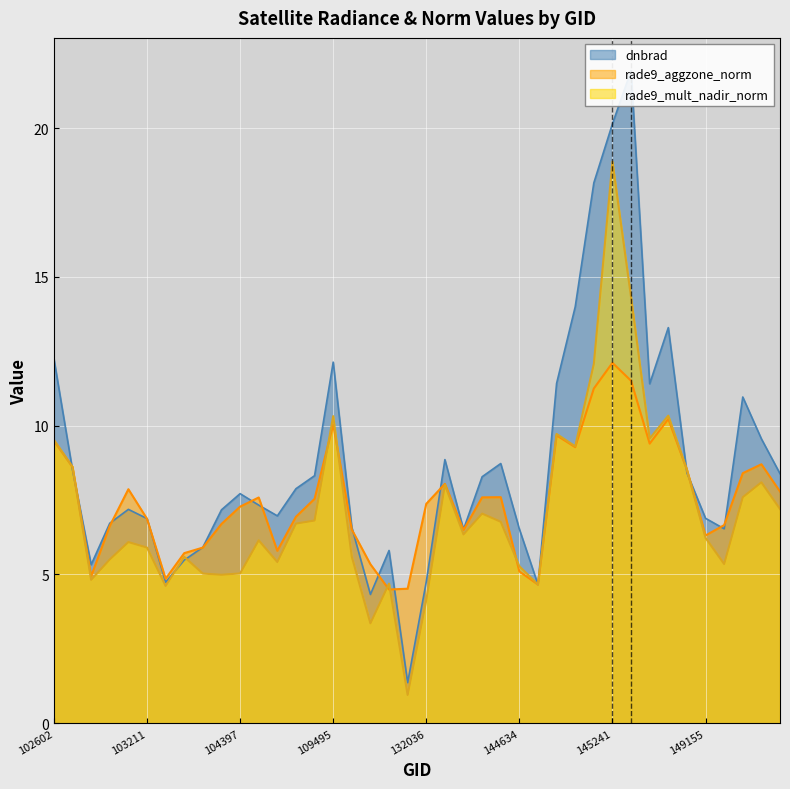

In dnbrad, how many points are lower than both neighbors (excluding endpoints)?

9